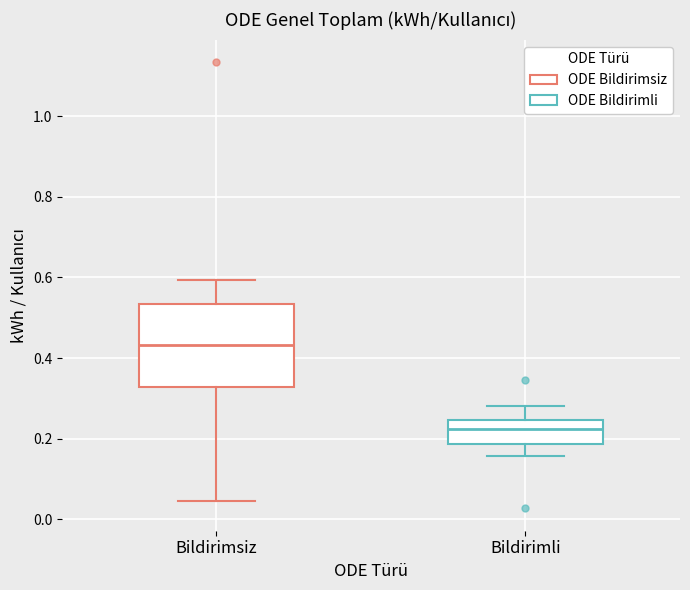

Reading left to right, read every box against the y-axis: the position of its median line, the range the box covers, and the ends of its whiskers. The values are not printed on the chart, so give them approximately, as read against the axis.

Bildirimsiz: median 0.44, box 0.32 to 0.54, whiskers 0.04 to 0.60
Bildirimli: median 0.22, box 0.18 to 0.24, whiskers 0.16 to 0.28